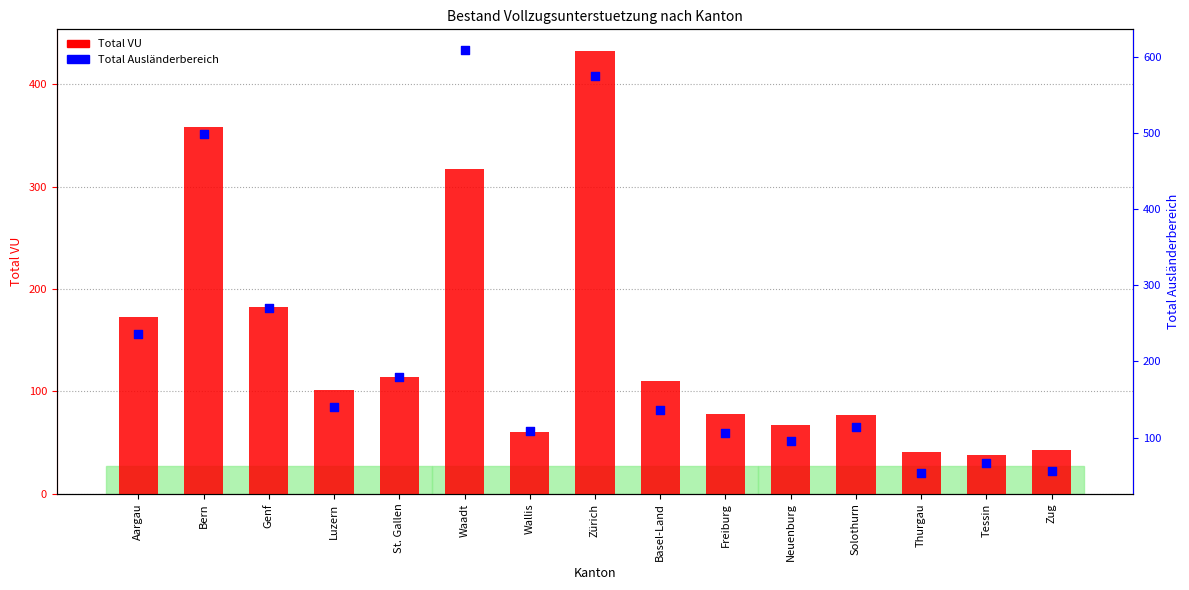

At how many categories does at least one series exceed 359?

3